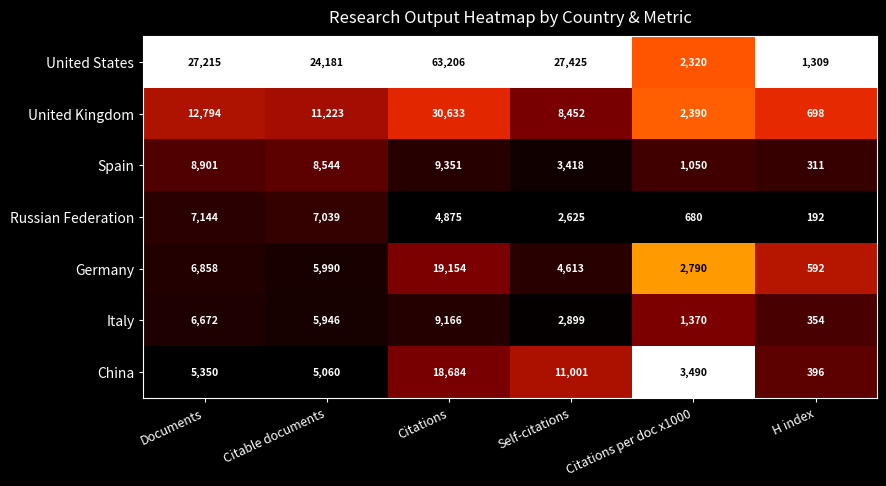

Which series changed the most between Citations and Citations per doc x1000?

United States